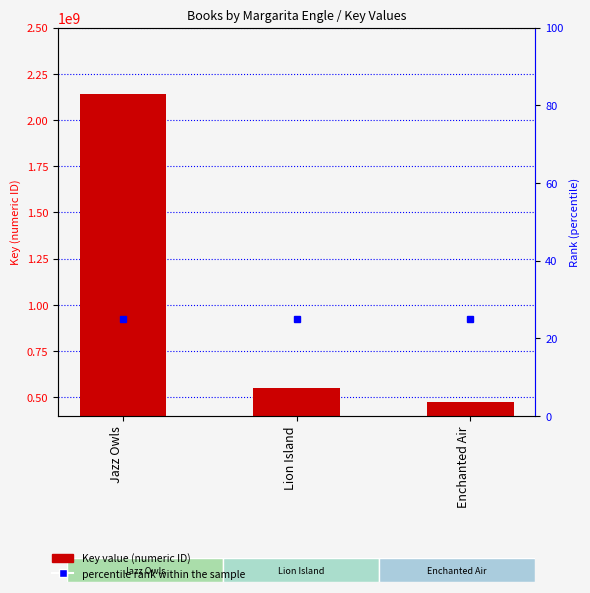

List the series in order of their overall mean, highest first.

Key, percentile rank within sample